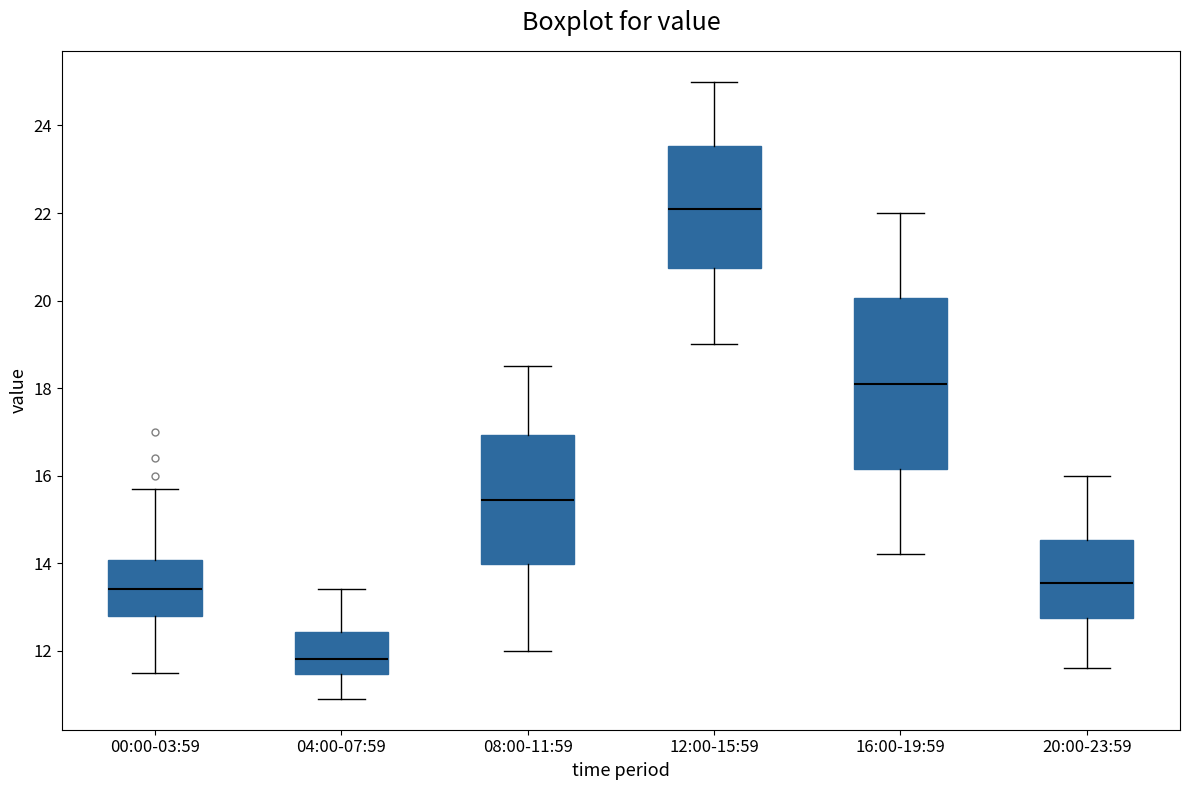

Which box is the tallest, from its lower edge to its upper edge?

16:00-19:59